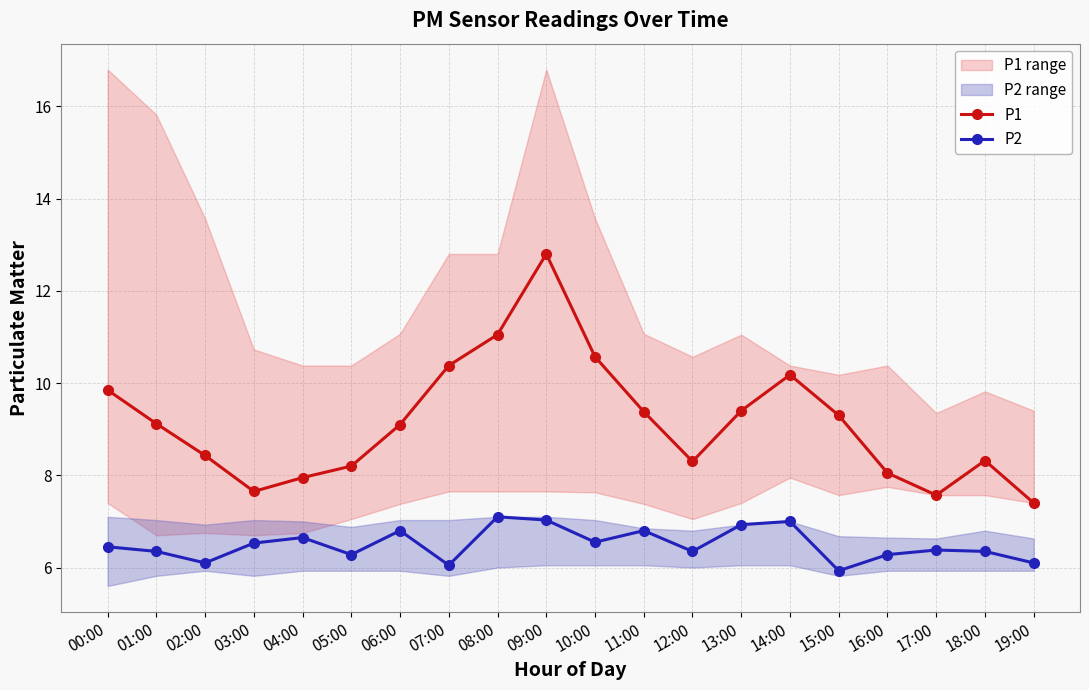

Reading left to right, what are all the values shown in this chart?

P1: 9.8	9.1	8.4	7.7	8.0	8.2	9.1	10.4	11.1	12.8	10.6	9.4	8.3	9.4	10.2	9.3	8.1	7.6	8.3	7.4
P2: 6.5	6.3	6.1	6.5	6.7	6.3	6.8	6.0	7.1	7.0	6.5	6.8	6.3	6.9	7.0	5.9	6.3	6.4	6.3	6.1